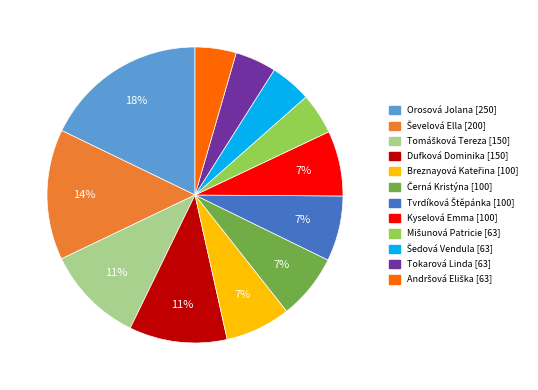

Count the number of slices in the pie.

12